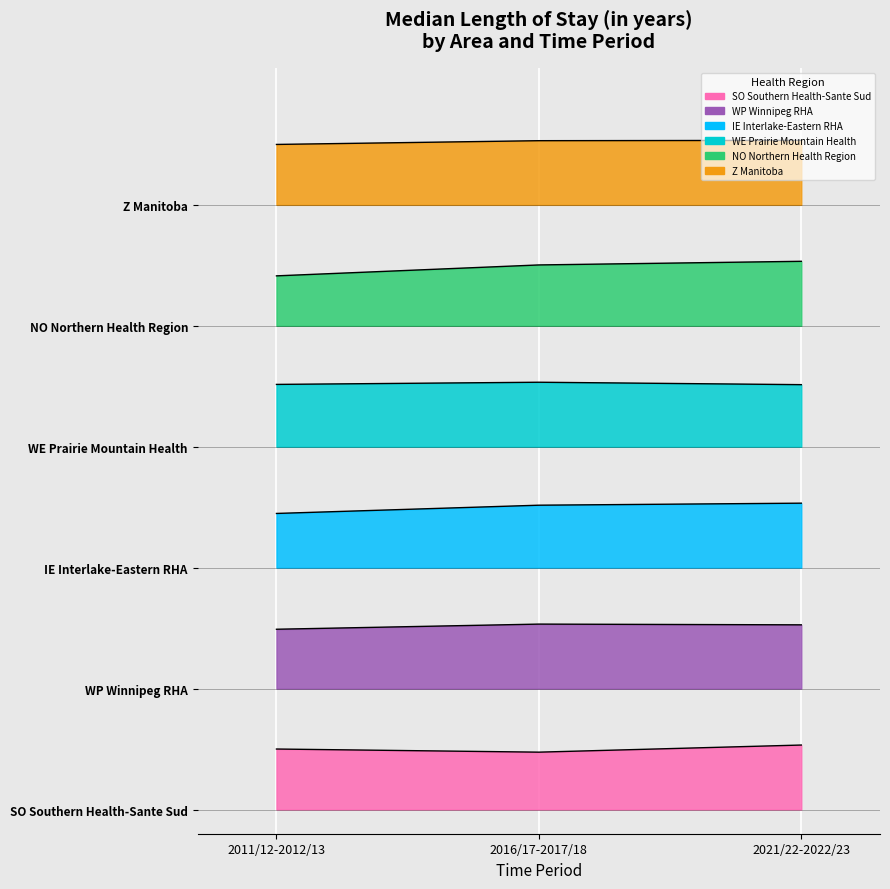

Rank the categories by Z Manitoba value from highest to lowest.

2021/22-2022/23, 2016/17-2017/18, 2011/12-2012/13